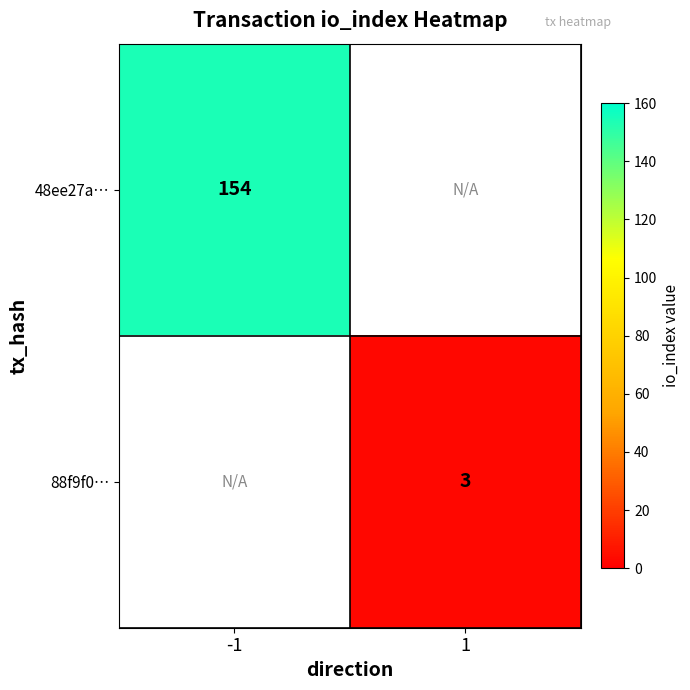

At how many categories does at least one series exceed 95?

1